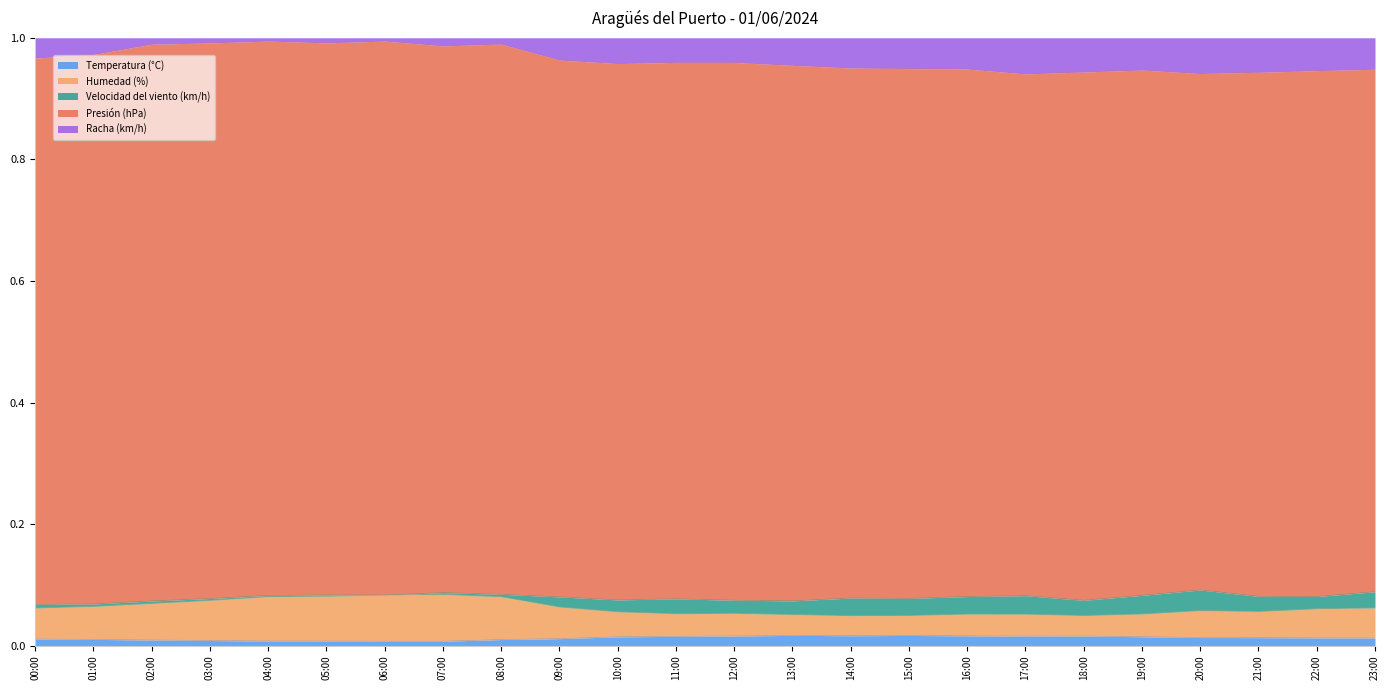

True or false: Racha (km/h) has a value of 1.3 at 00:00.

False